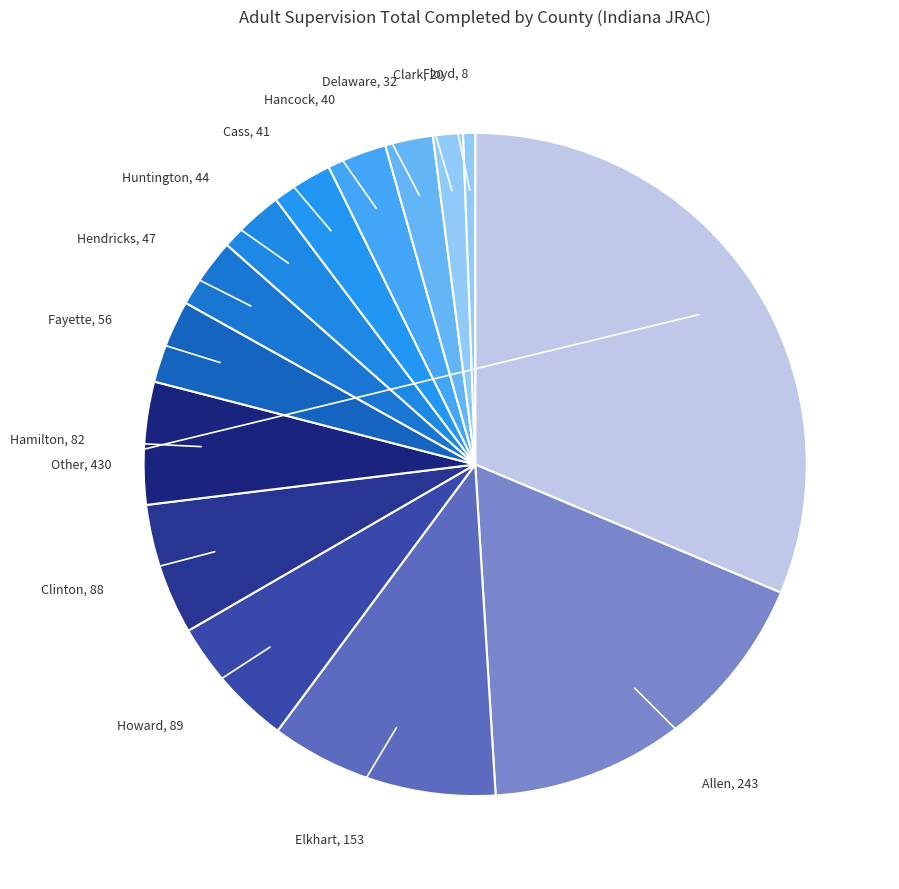

Which has a higher value, Hendricks or Floyd?

Hendricks